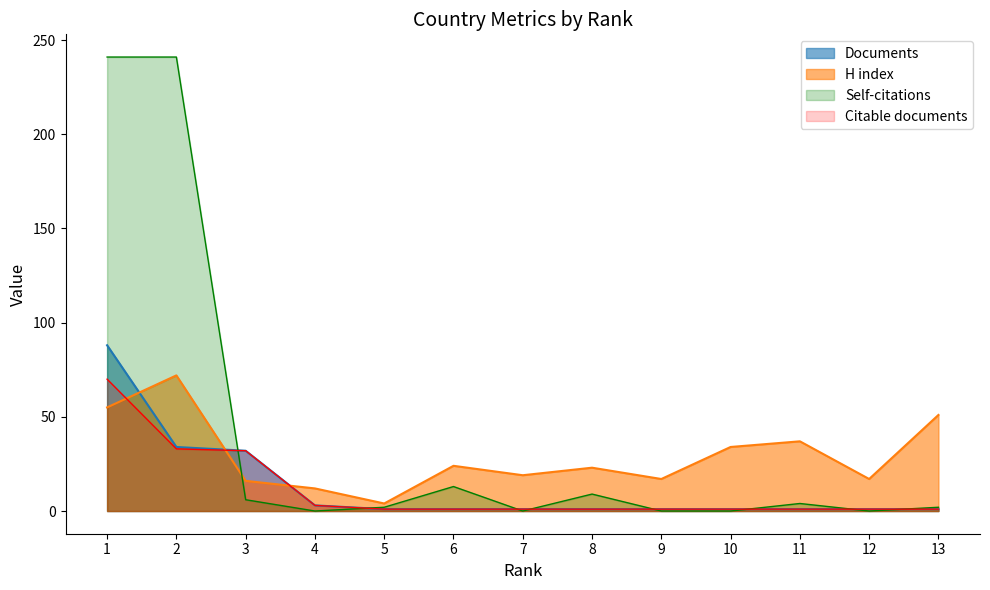

What are all the series names shown in the legend?

Documents, H index, Self-citations, Citable documents